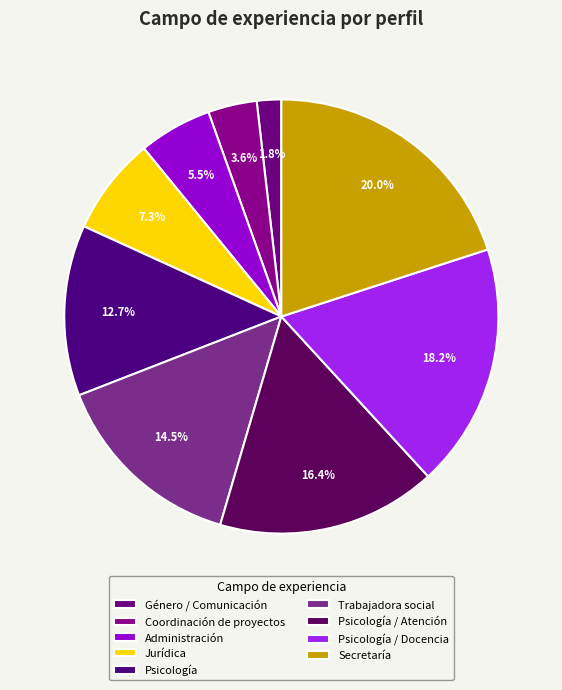

Which category has the smallest portion of the pie?

Género / Comunicación